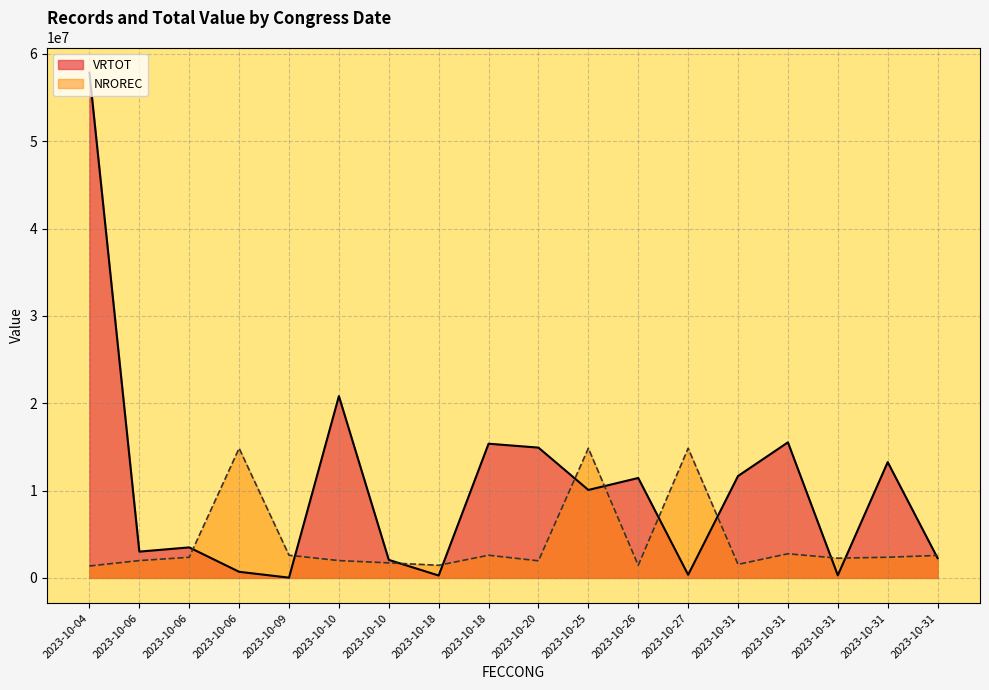

What is the minimum value shown in the chart?

30000.0